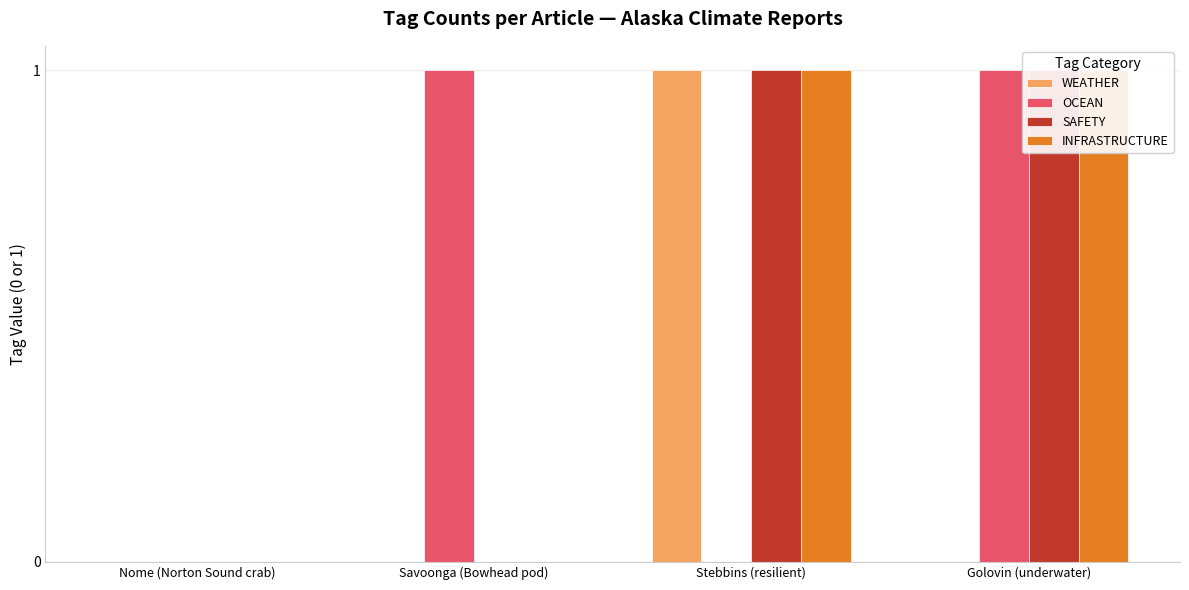

True or false: WEATHER has a value of 0 at Nome (Norton Sound crab).

False